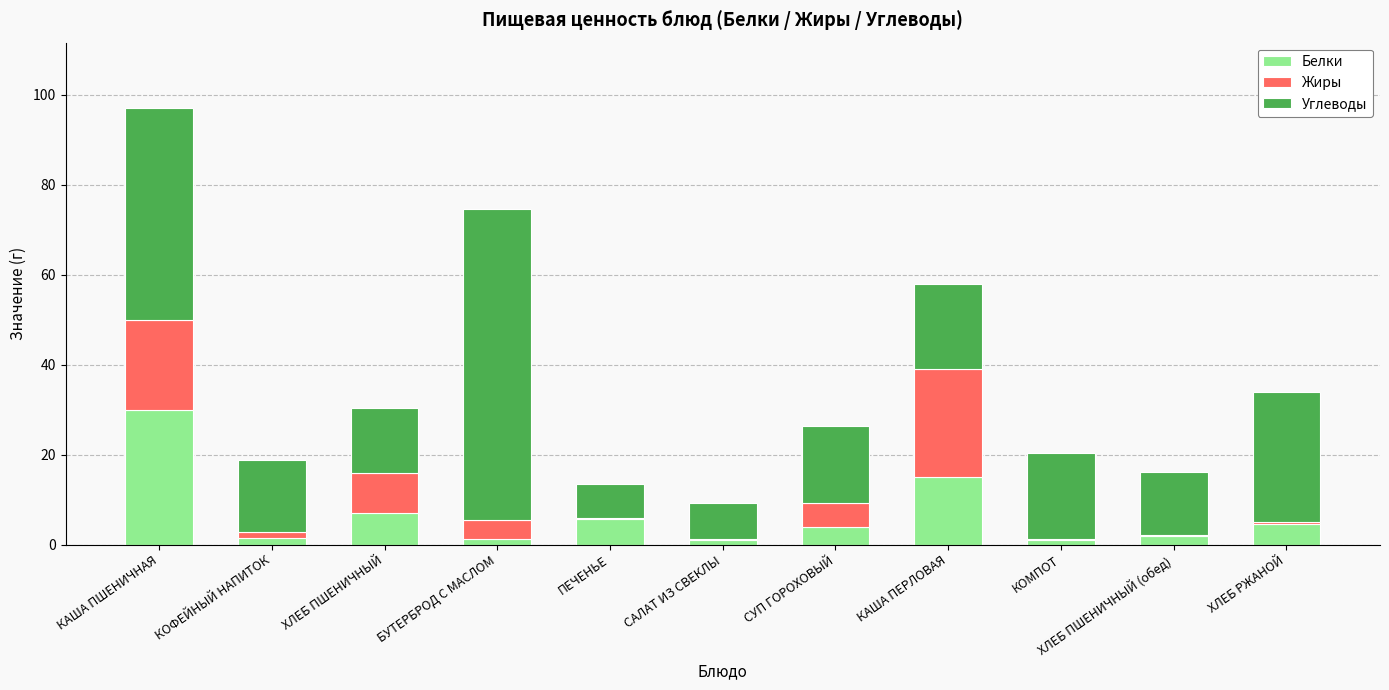

The Белки series shows 1.5 at КОФЕЙНЫЙ НАПИТОК. True or false?

True